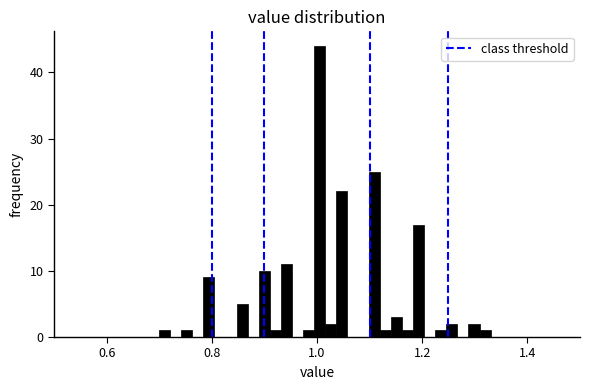

Around what value on the x-axis is the tallest bar? Give the approximate position of its centre, as read against the axis.

1.00